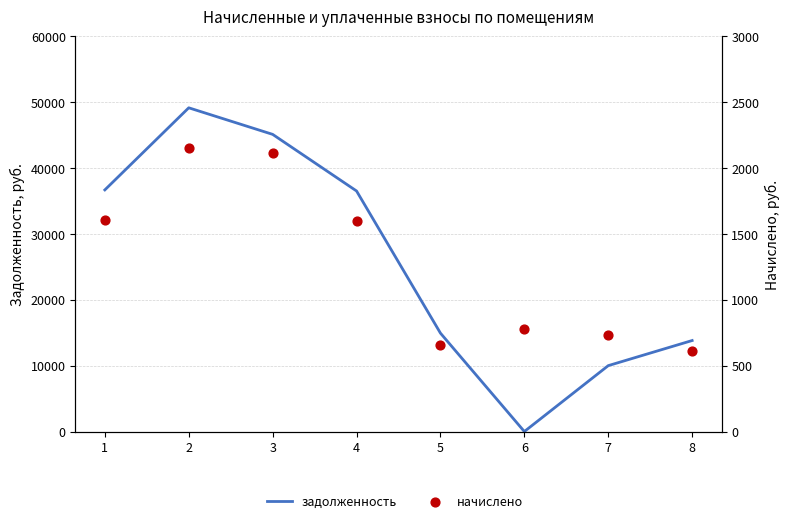

Which series has the largest total across all categories?

задолженность